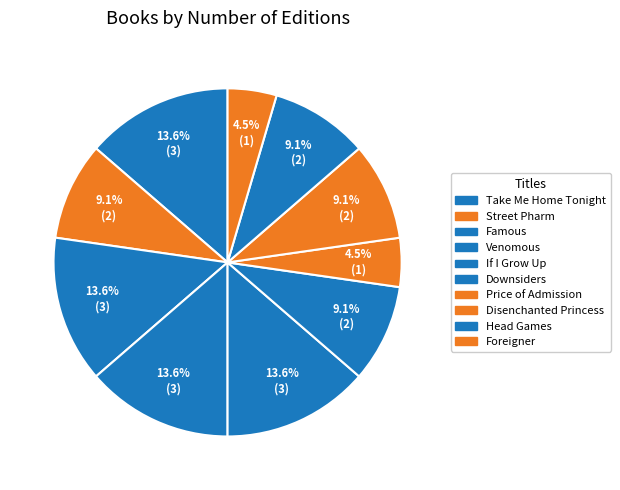

Does any single category account for the majority?

No